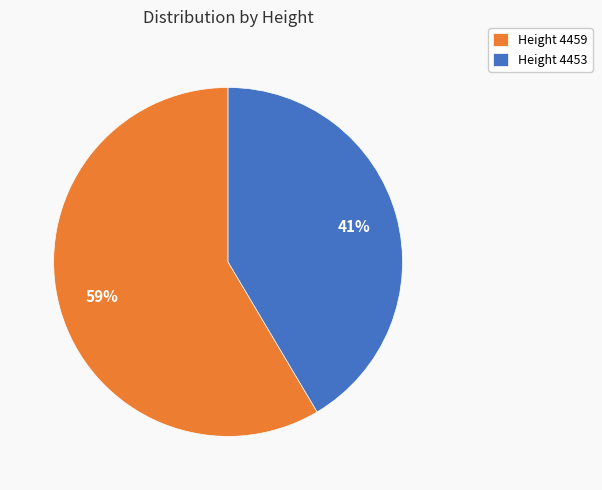

Do Height 4453 and Height 4459 together represent more than half of the pie?

Yes